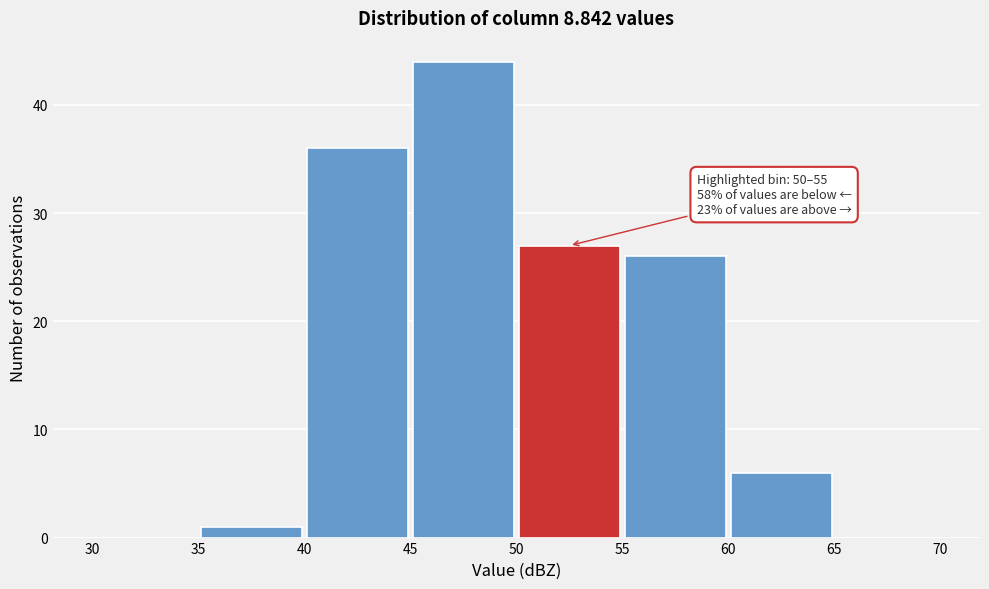

Which range on the x-axis has the tallest bar?

45 to 50